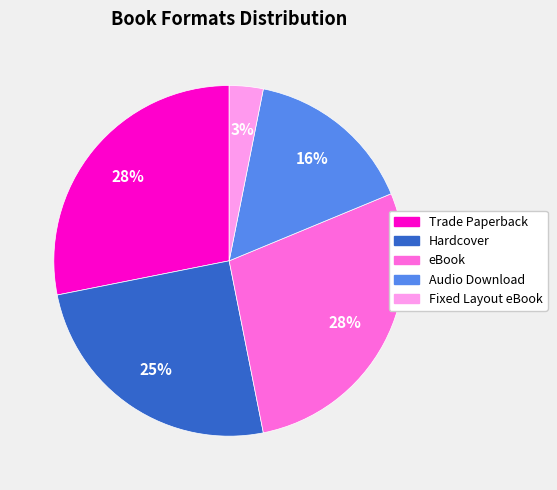

Is there any slice that represents more than half of the pie?

No